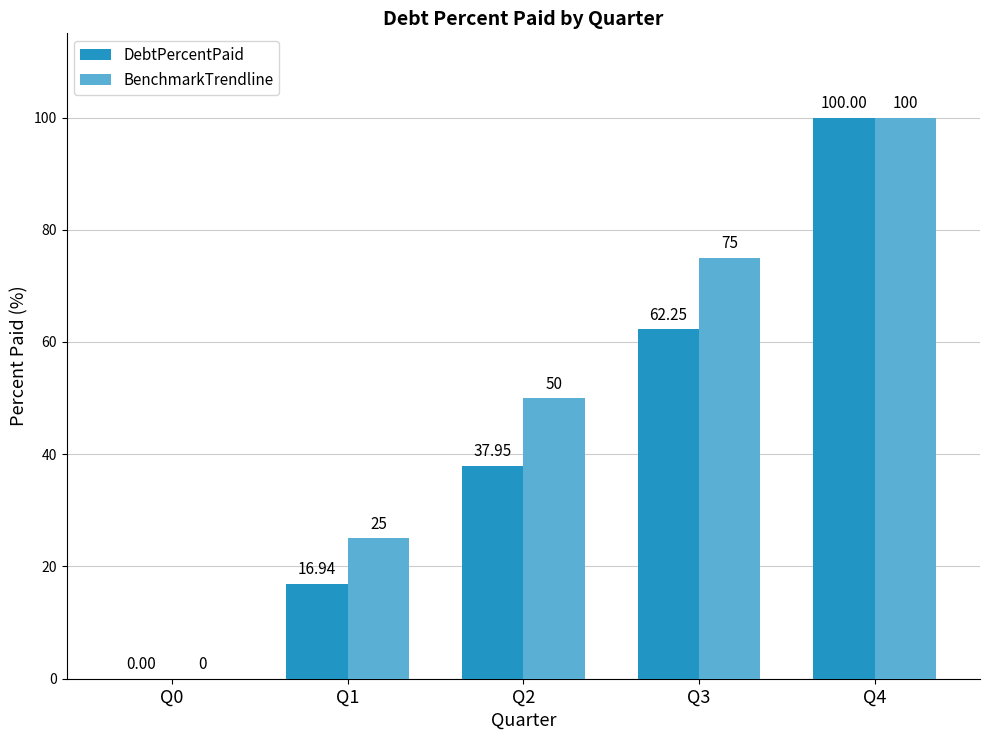

Count the BenchmarkTrendline values in the range 25 to 75.

3